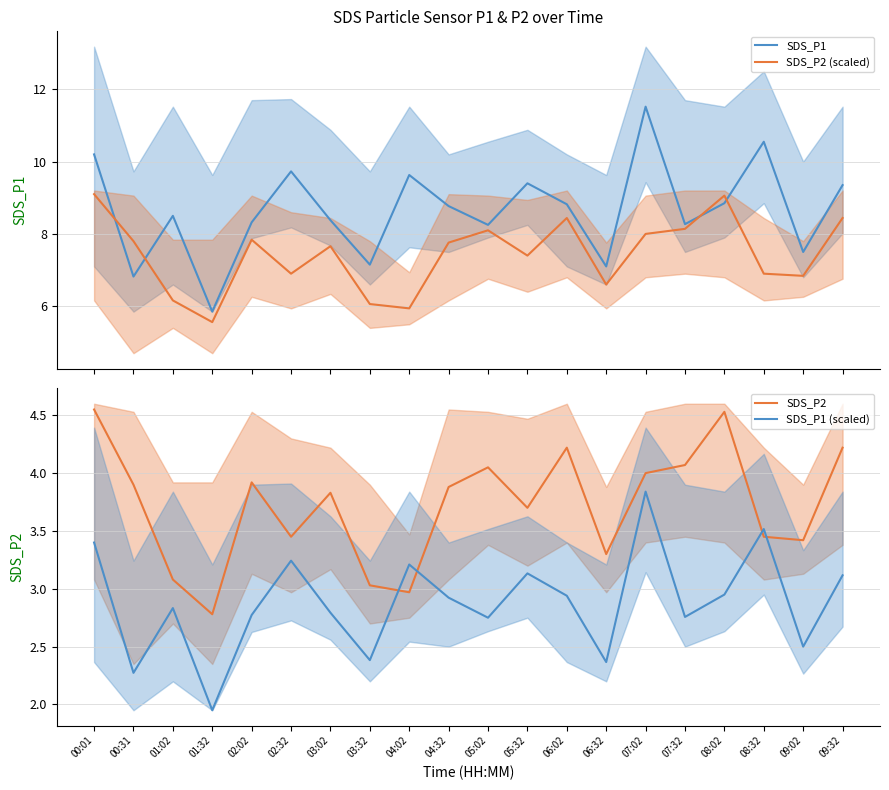

The value of SDS_P2 at 06:32 is 1.0. True or false?

False